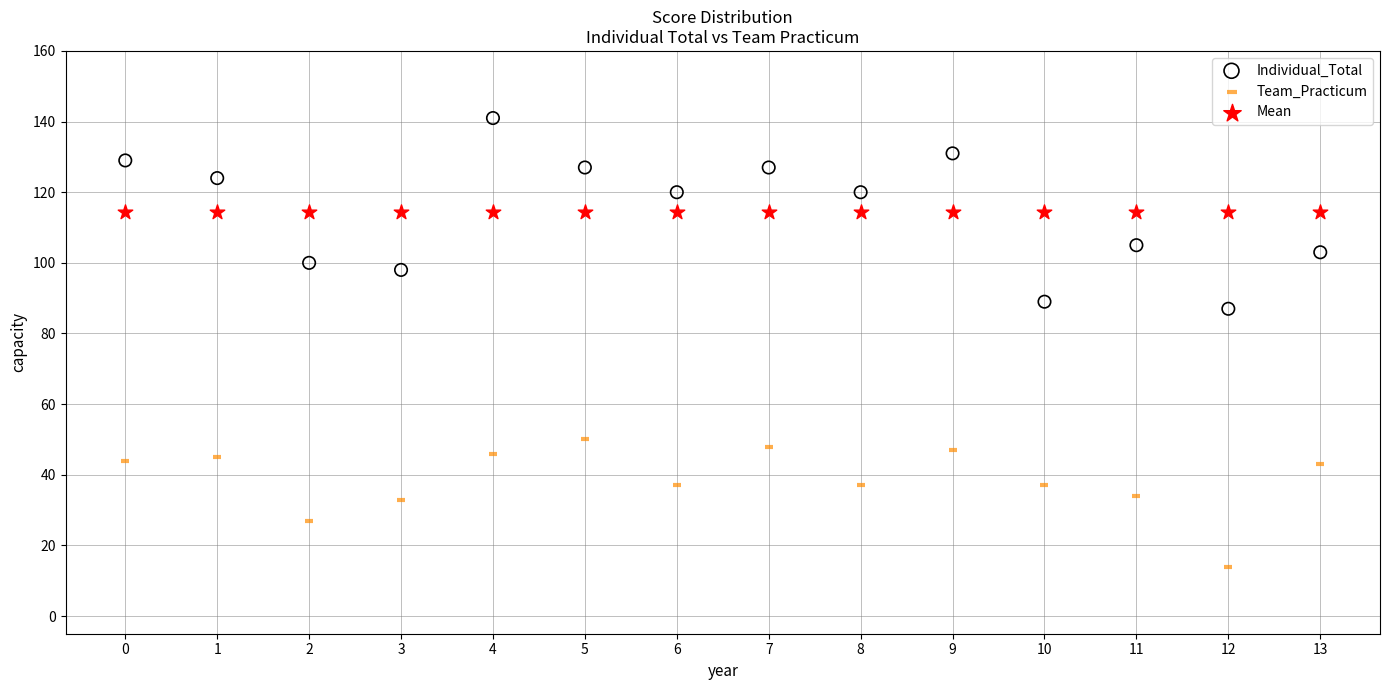

Across all series, what Y value is closest to 77?

87.0